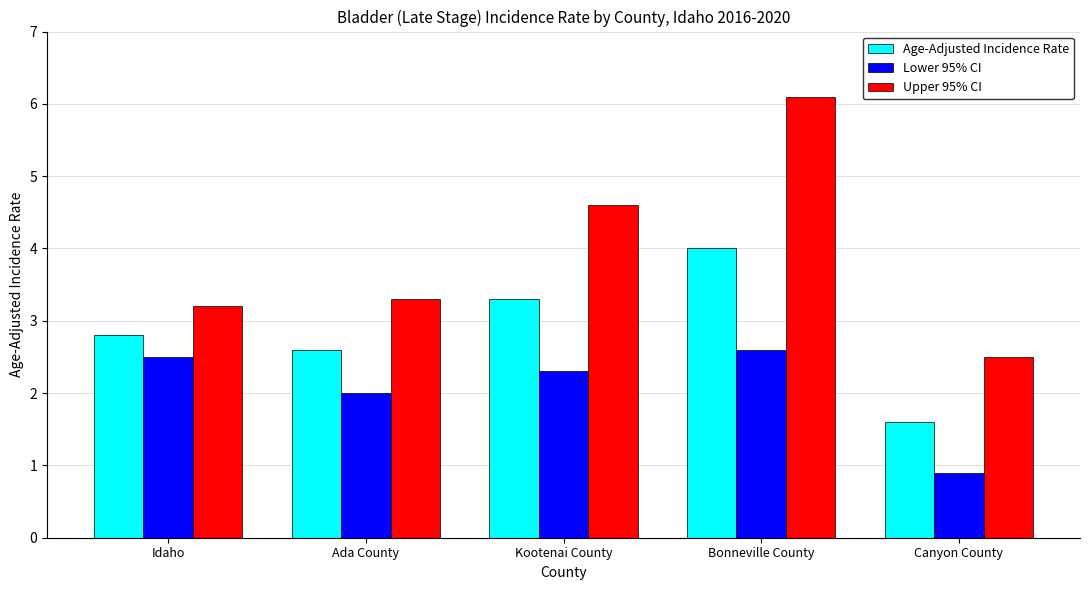

List the labels in order of Upper 95% CI value, largest first.

Bonneville County, Kootenai County, Ada County, Idaho, Canyon County